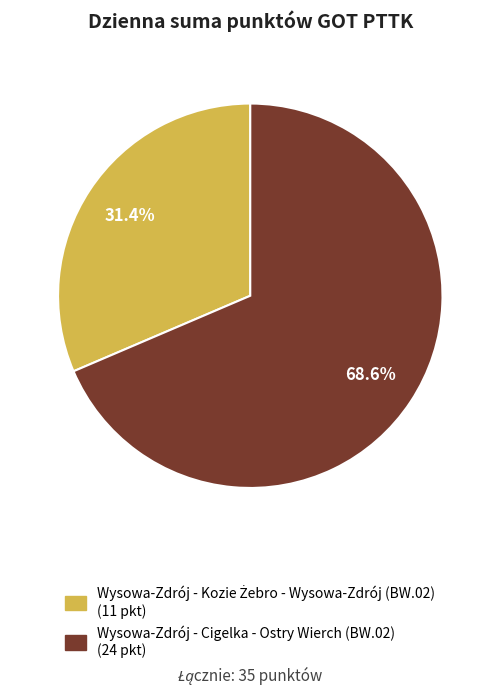

Which slice is the largest?

Wysowa-Zdrój - Cigelka - Ostry Wierch (BW.02)